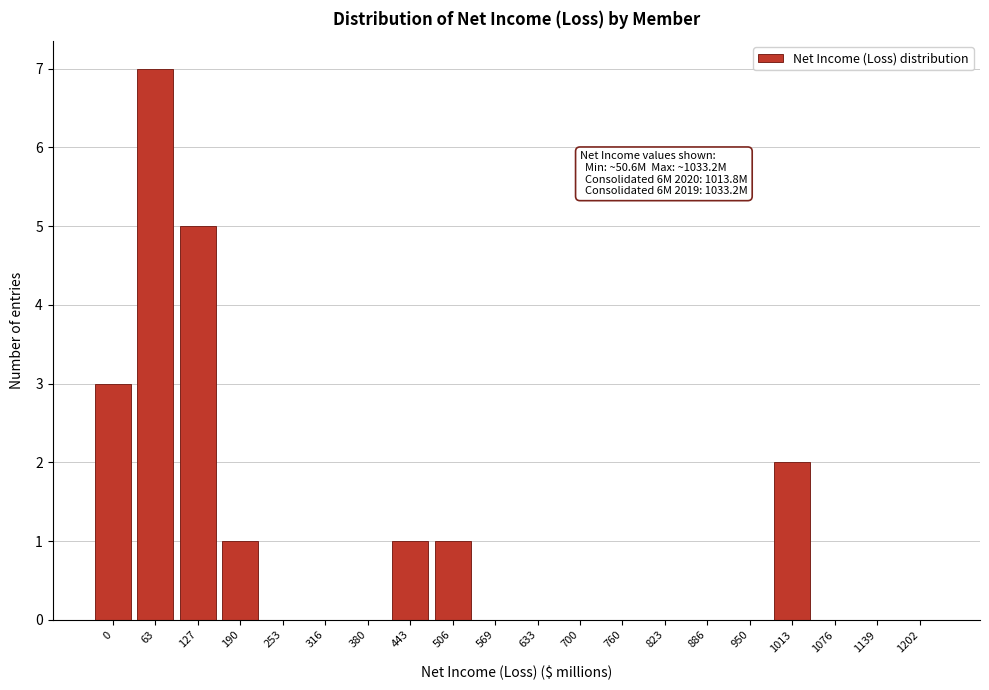

Reading left to right, transcribe all the data shown in this chart.

0=3	63=7	127=5	190=1	253=0	316=0	380=0	443=1	506=1	569=0	633=0	700=0	760=0	823=0	886=0	950=0	1013=2	1076=0	1139=0	1202=0